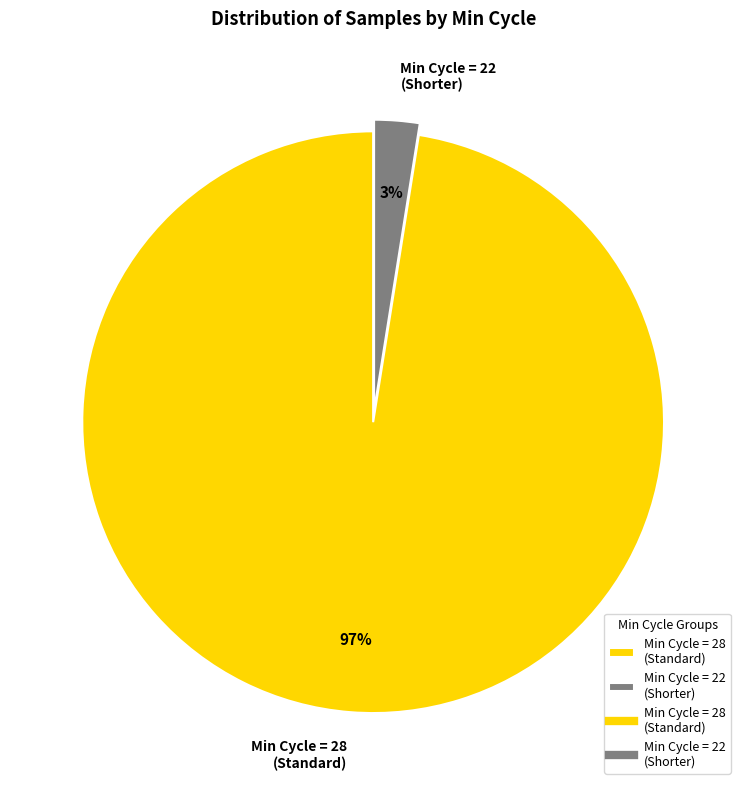

Is there a majority slice in this chart?

Yes